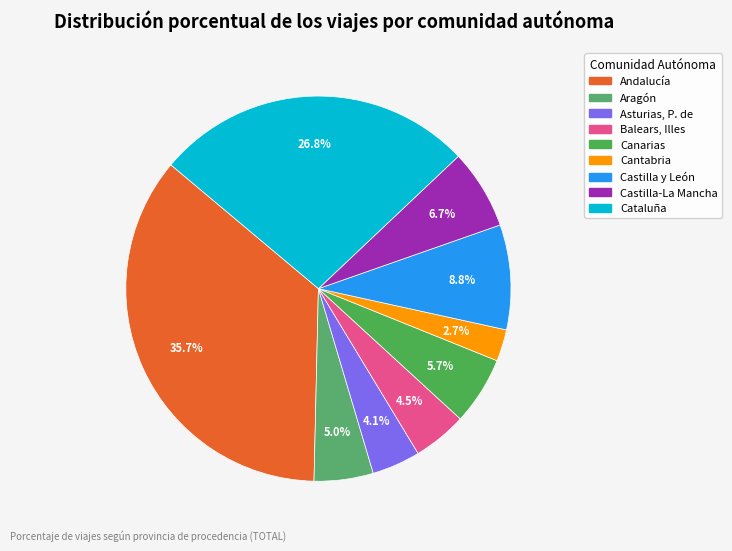

Which slice is the largest?

Andalucía